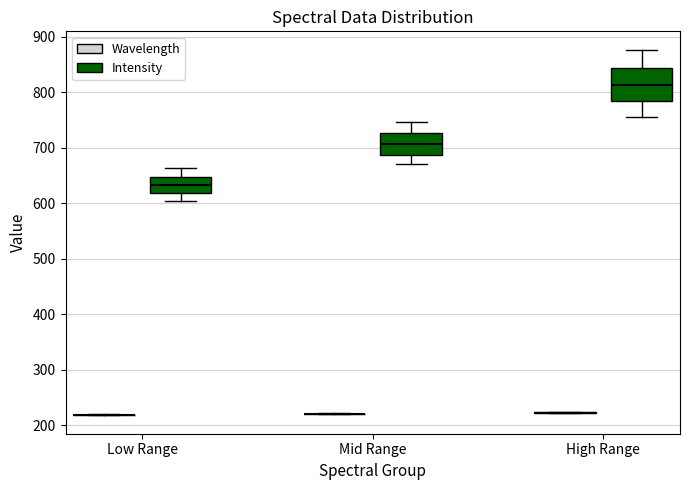

Reading left to right, read every box against the y-axis: the position of its median line, the range the box covers, and the ends of its whiskers. The values are not printed on the chart, so give them approximately, as read against the axis.

Low Range (Wavelength): box collapsed to a line at 220, whiskers 220 to 220
Low Range (Intensity): median 630, box 620 to 650, whiskers 610 to 660
Mid Range (Wavelength): box collapsed to a line at 220, whiskers 220 to 220
Mid Range (Intensity): median 710, box 690 to 730, whiskers 670 to 750
High Range (Wavelength): box collapsed to a line at 220, whiskers 220 to 220
High Range (Intensity): median 810, box 780 to 840, whiskers 760 to 880